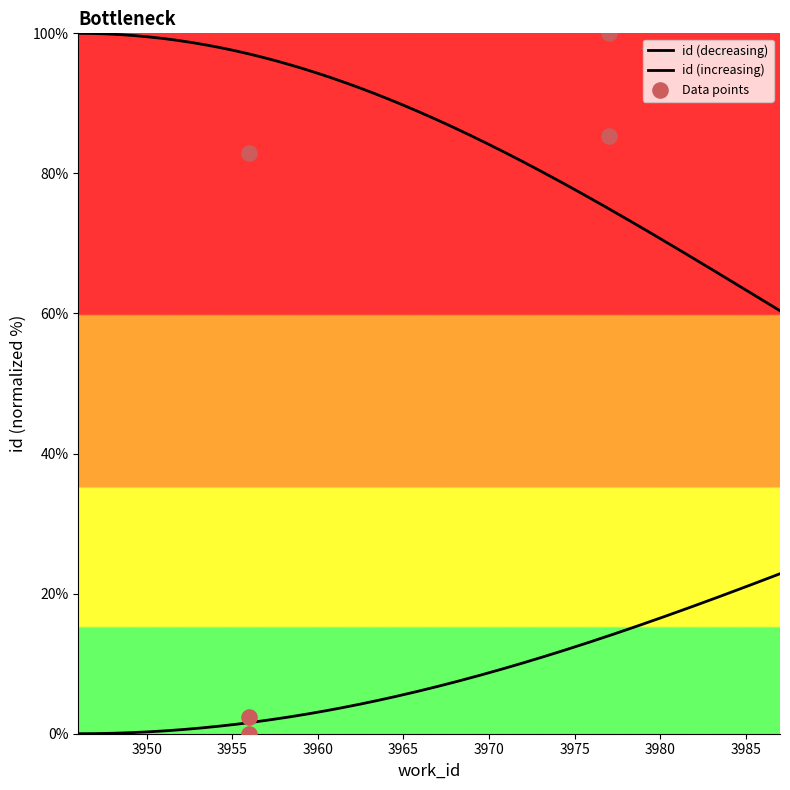

What is the ratio of the value at 3977 to the value at 3956?

1.0